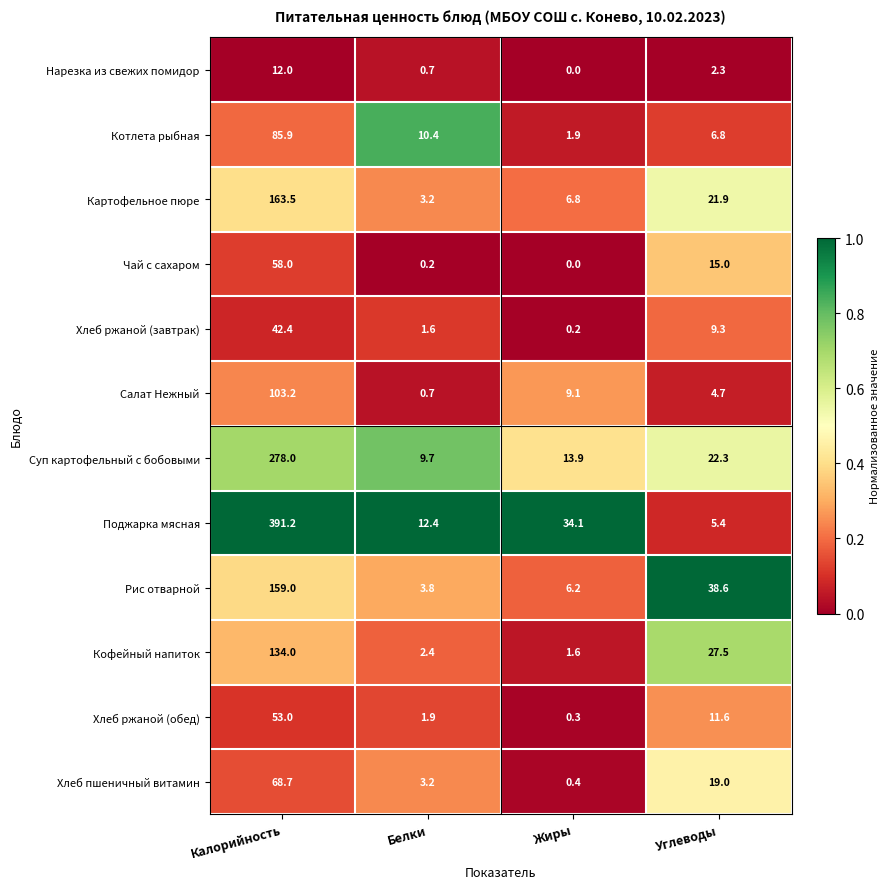

Which series has the largest total across all categories?

Поджарка мясная